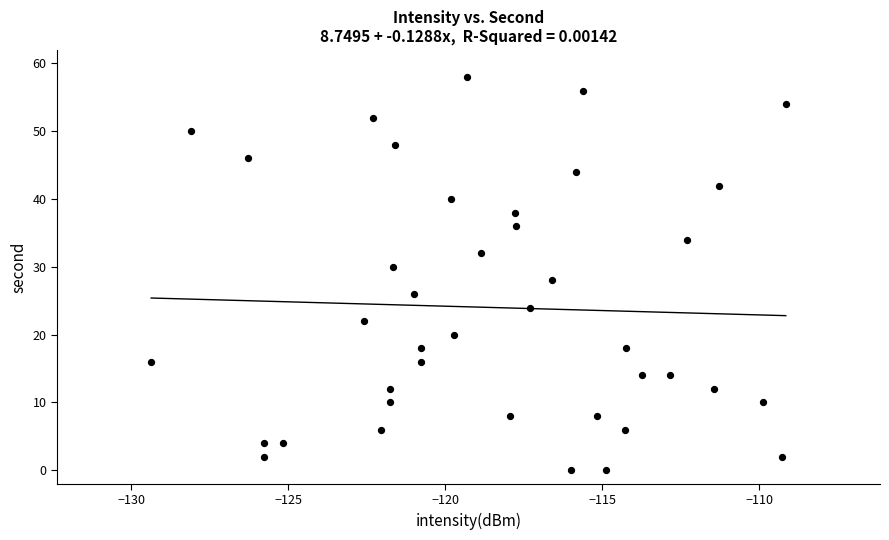

What is the range of Y values (max minus min)?

58